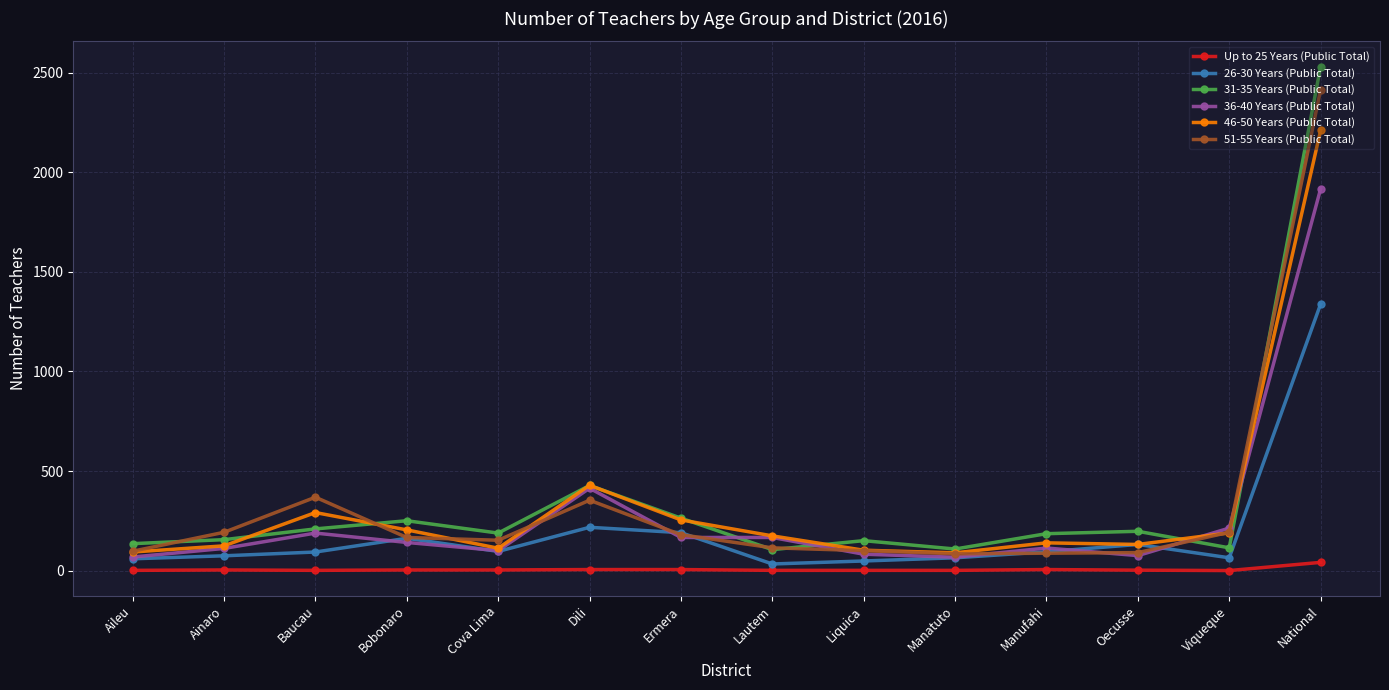

List the series in order of their peak value, lowest first.

Up to 25 Years (Public Total), 26-30 Years (Public Total), 36-40 Years (Public Total), 46-50 Years (Public Total), 51-55 Years (Public Total), 31-35 Years (Public Total)